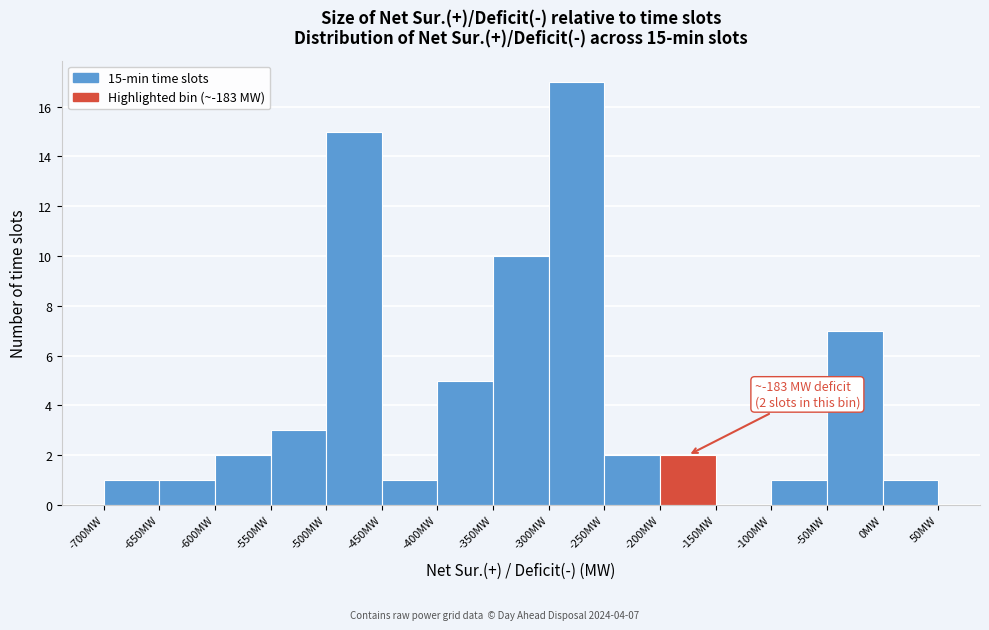

Over which range of the x-axis is the bar tallest?

-300 to -250